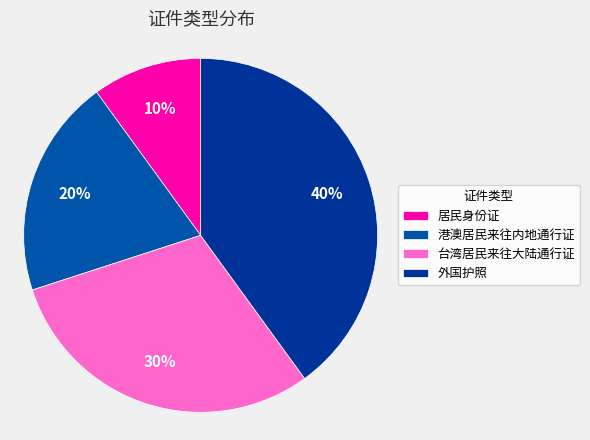

Which has a higher value, 外国护照 or 港澳居民来往内地通行证?

外国护照